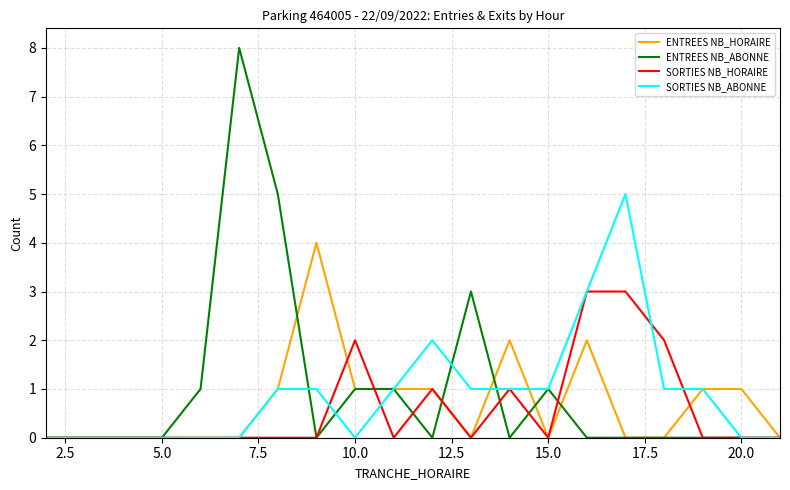

What is the maximum value for ENTREES NB_HORAIRE?

4